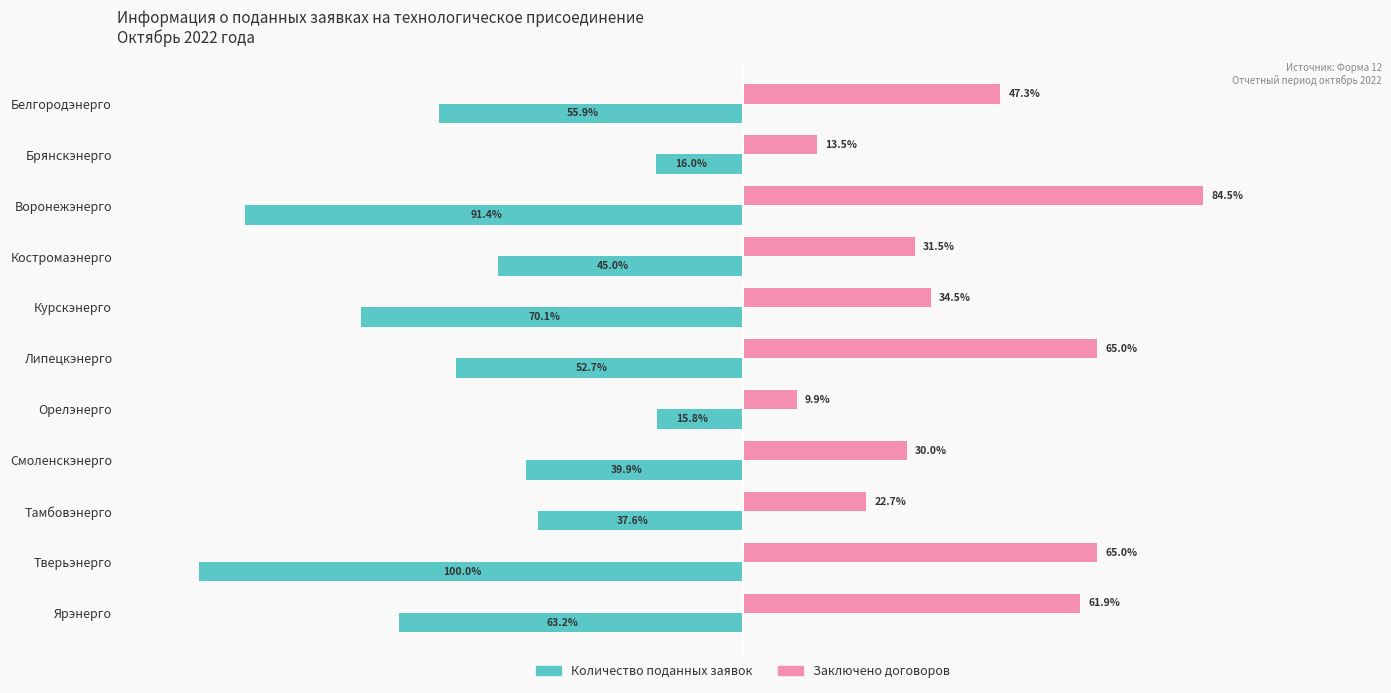

Which category has the highest value in the Заключено договоров series?

Воронежэнерго